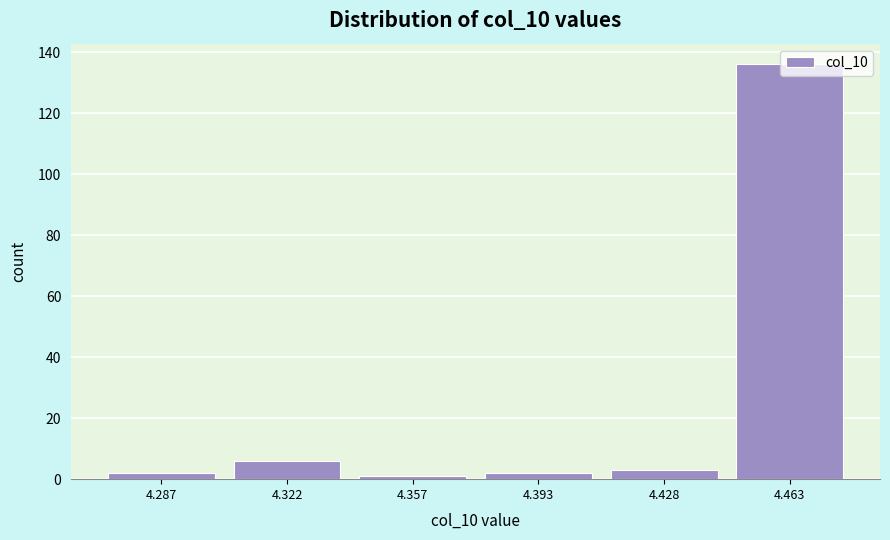

Which range on the x-axis has the tallest bar?

4.445 to 4.480